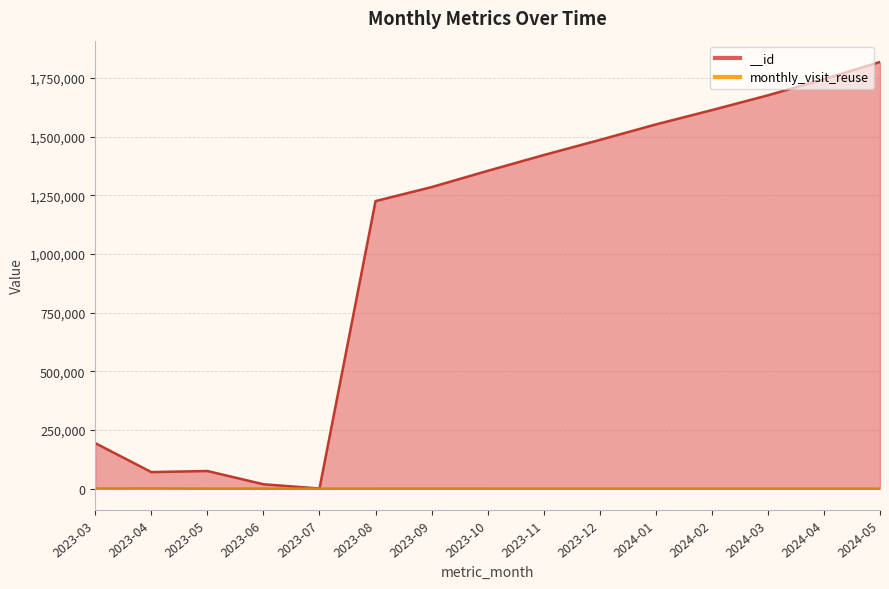

Which category has the lowest value in the monthly_visit_reuse series?

2024-05